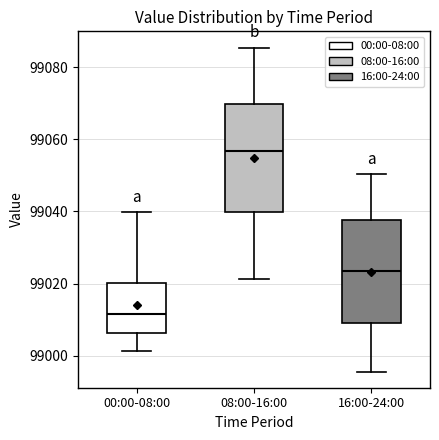

Reading left to right, read every box against the y-axis: the position of its median line, the range the box covers, and the ends of its whiskers. The values are not printed on the chart, so give them approximately, as read against the axis.

00:00-08:00: median 99012, box 99006 to 99020, whiskers 99002 to 99040
08:00-16:00: median 99056, box 99040 to 99070, whiskers 99022 to 99086
16:00-24:00: median 99024, box 99010 to 99038, whiskers 98996 to 99050